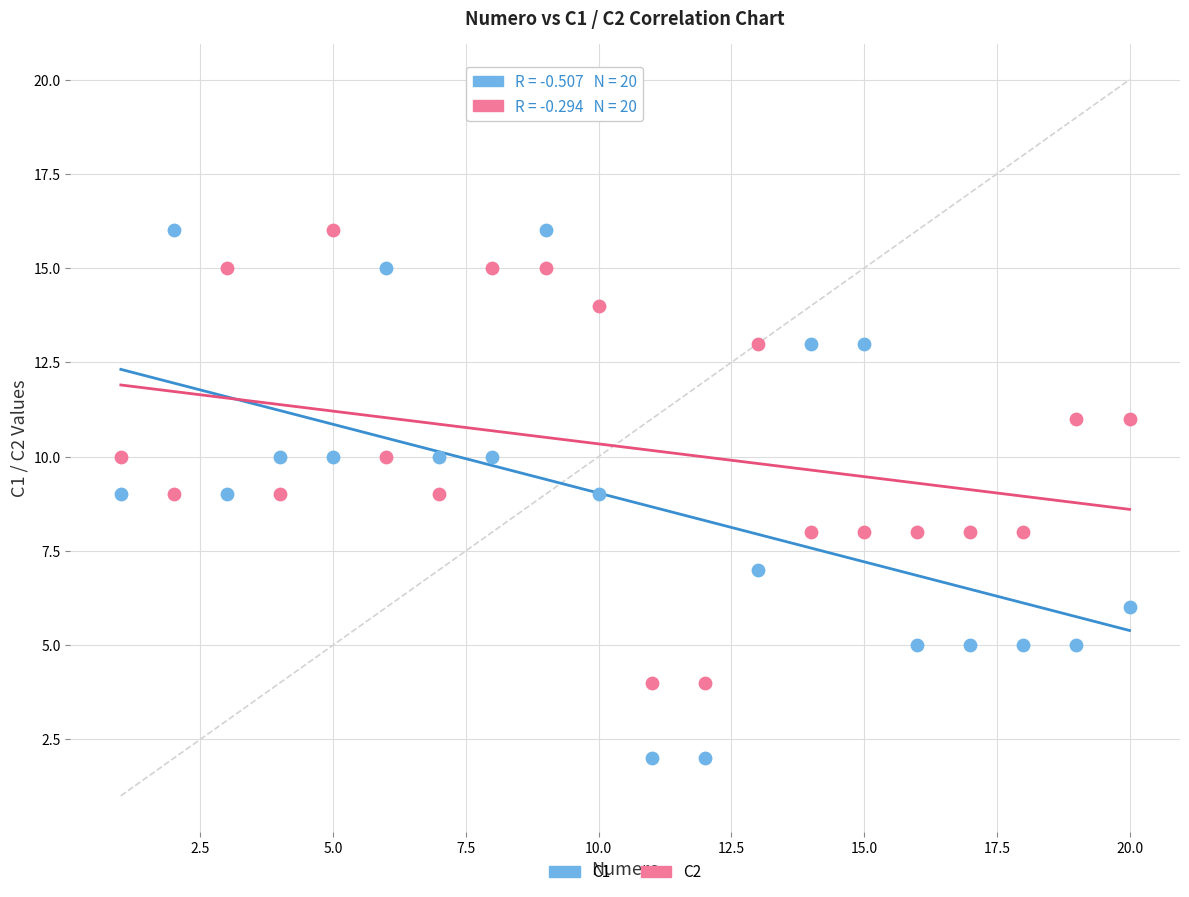

Which series contains the lowest Y value?

C1